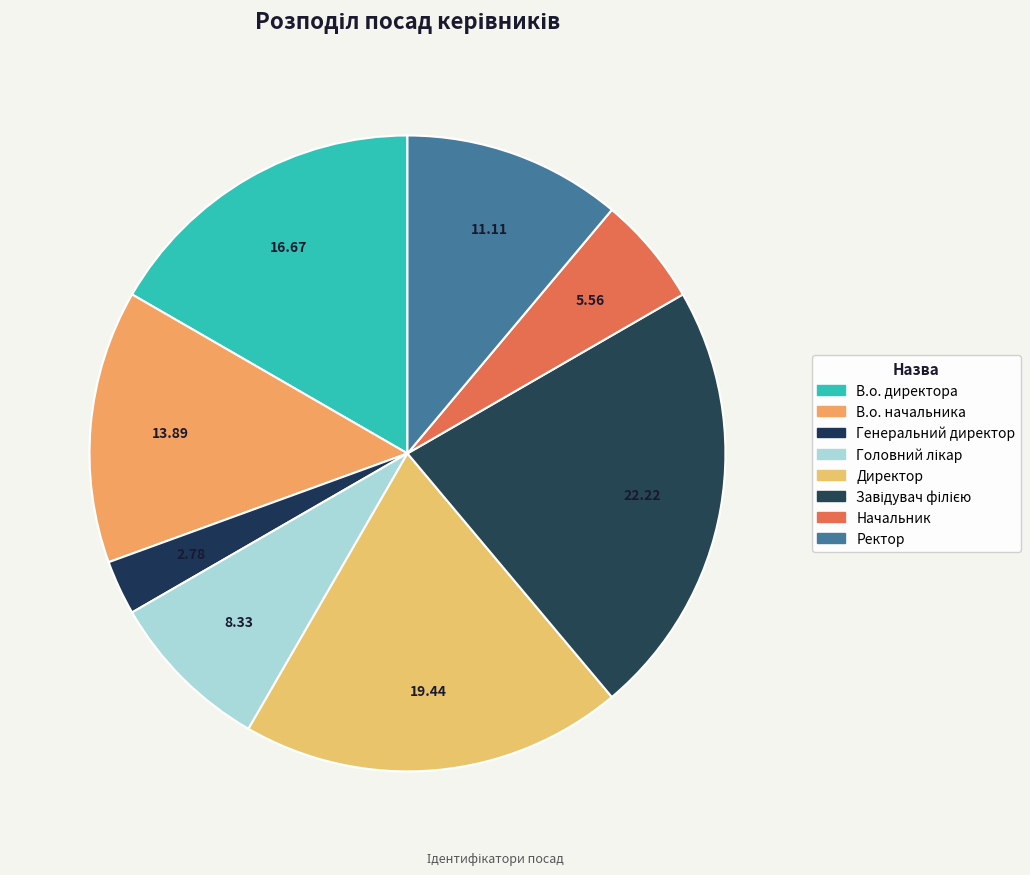

How many slices are in this pie chart?

8